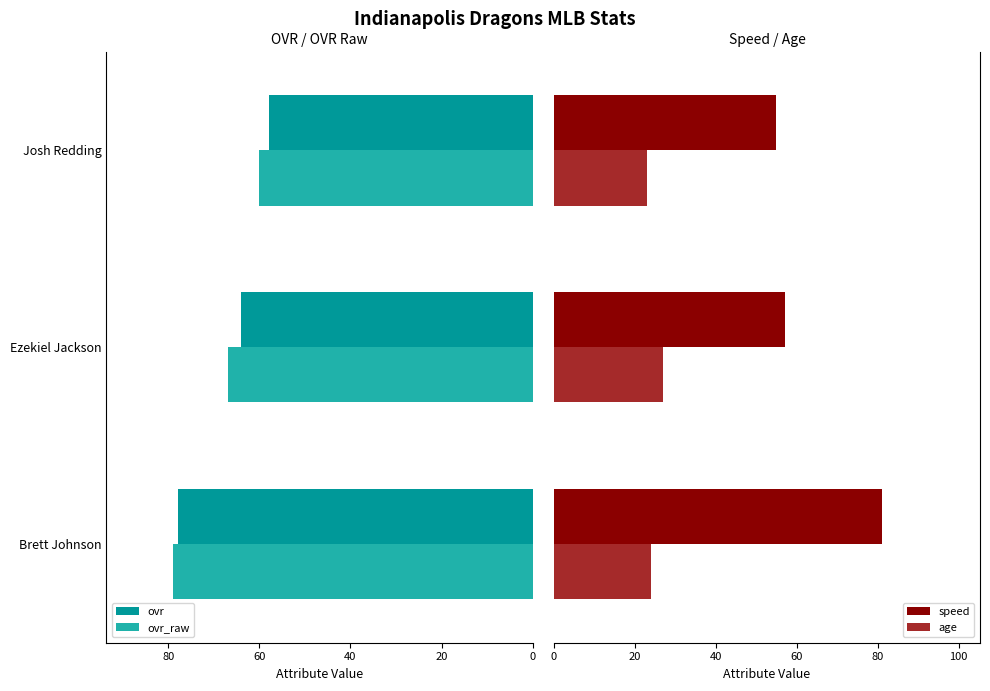

What is the lowest value of the ovr_raw series?

60